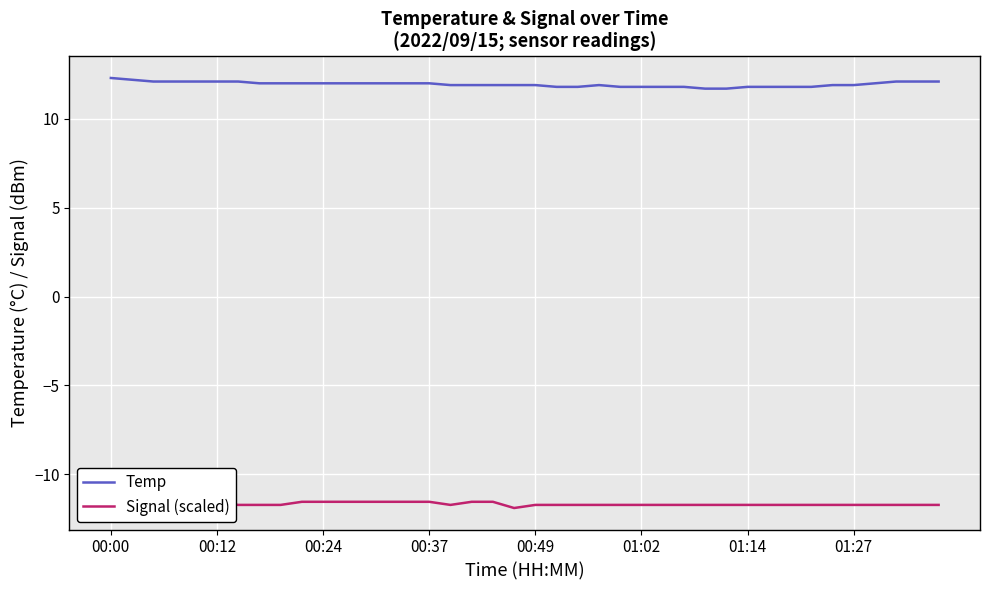

How many interior local peaks does the Temp series have?

1